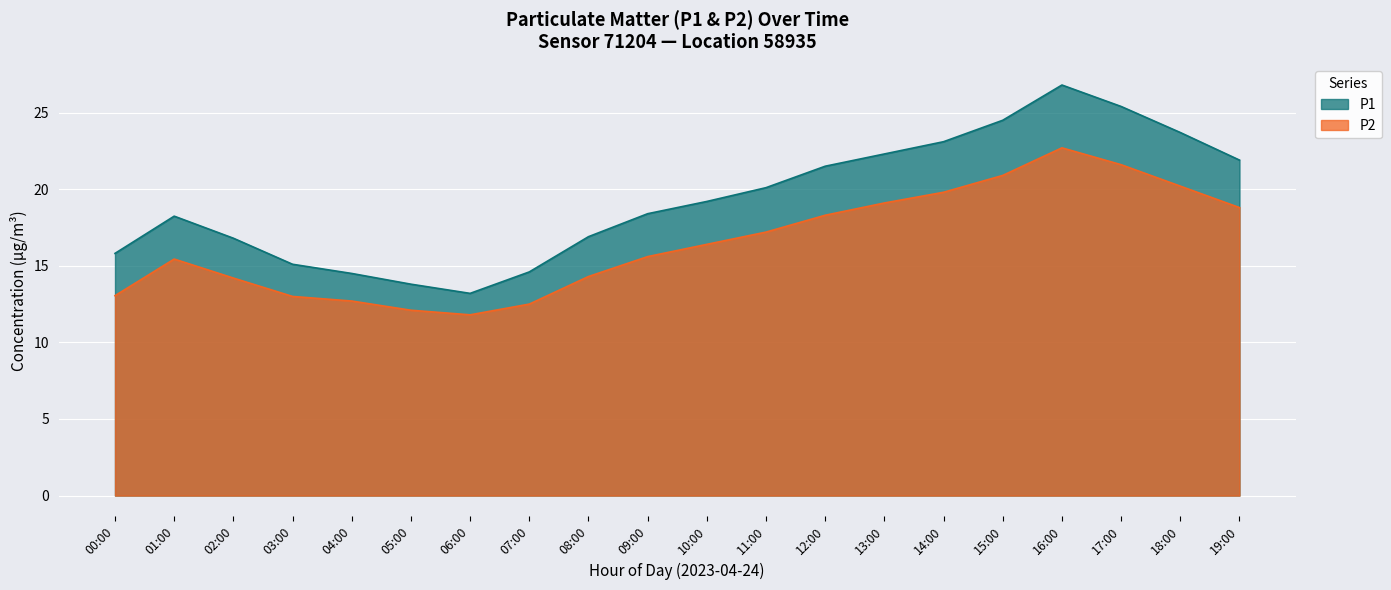

Does the chart display data point markers on the line(s)?

No